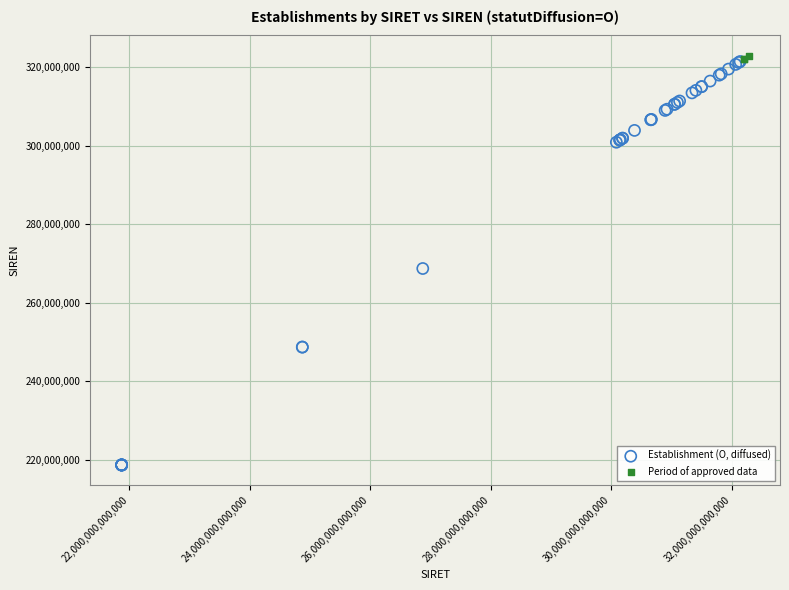

Which series reaches the minimum Y coordinate?

Establishment (O, diffused)